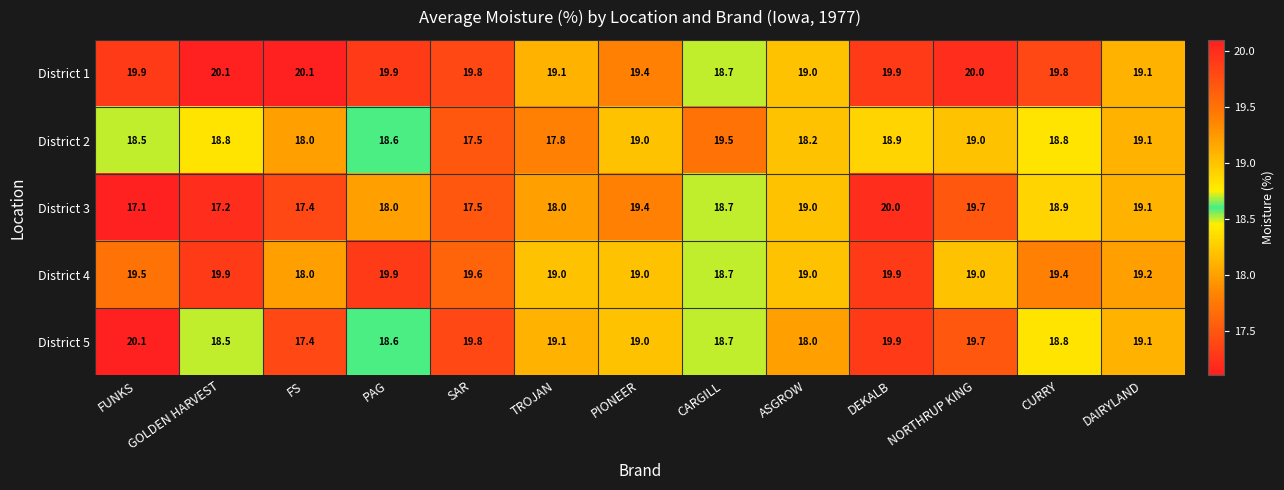

Rank the series at FUNKS from highest to lowest value.

District 5, District 1, District 4, District 2, District 3